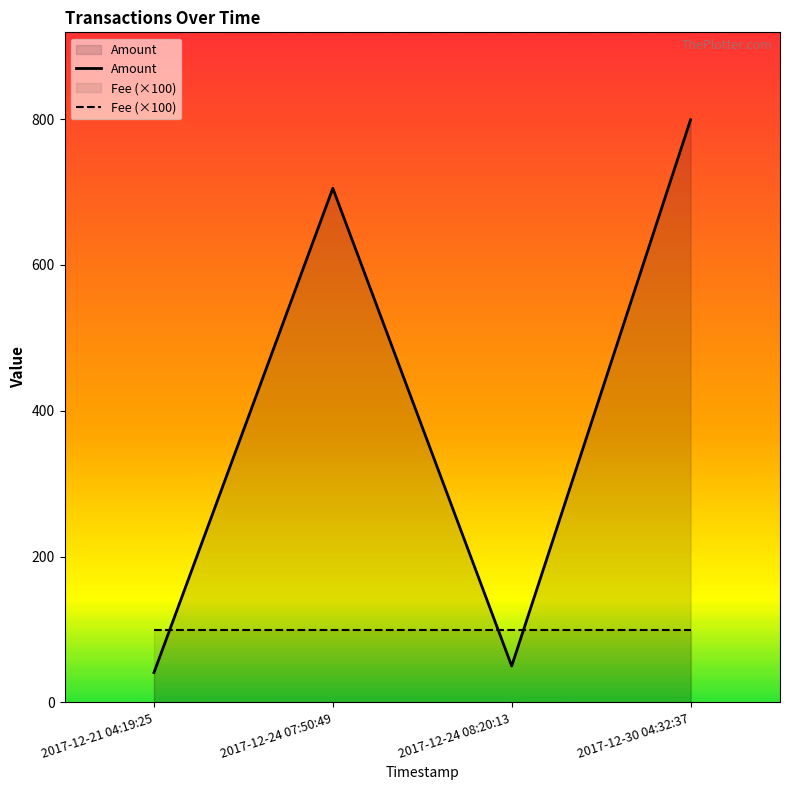

Rank the series by their average value, from lowest to highest.

Fee (×100), Amount